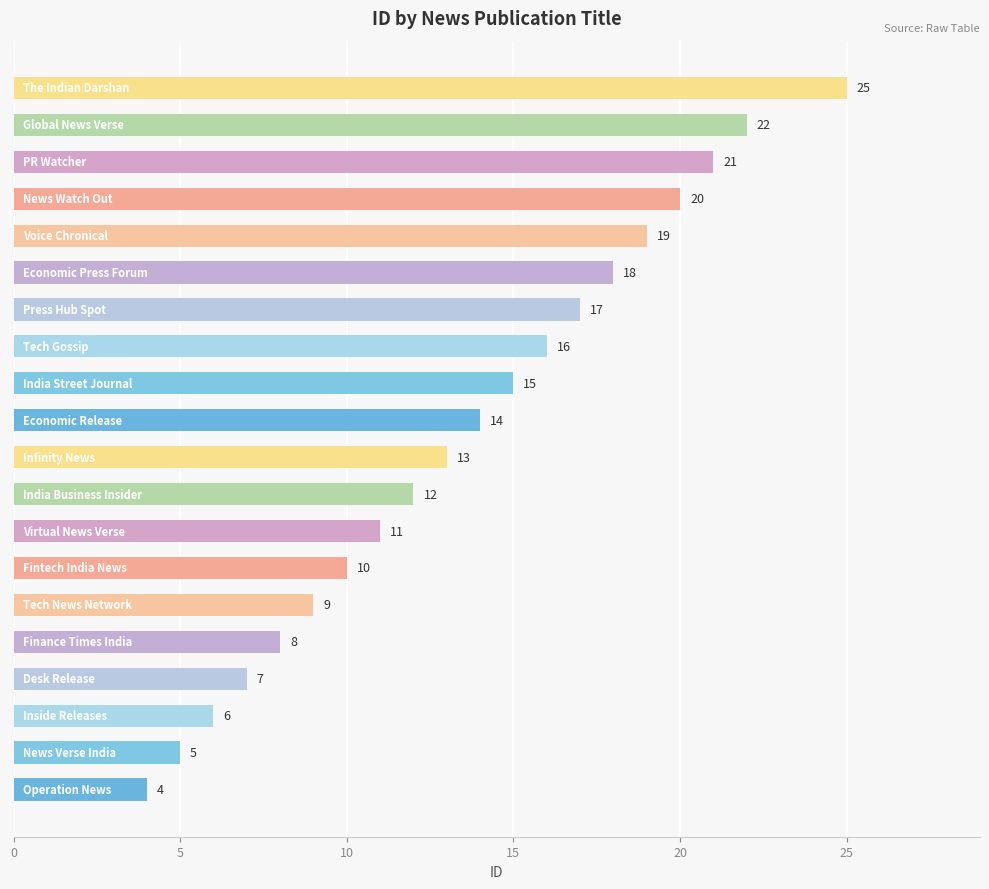

Are the bars horizontal?

Yes